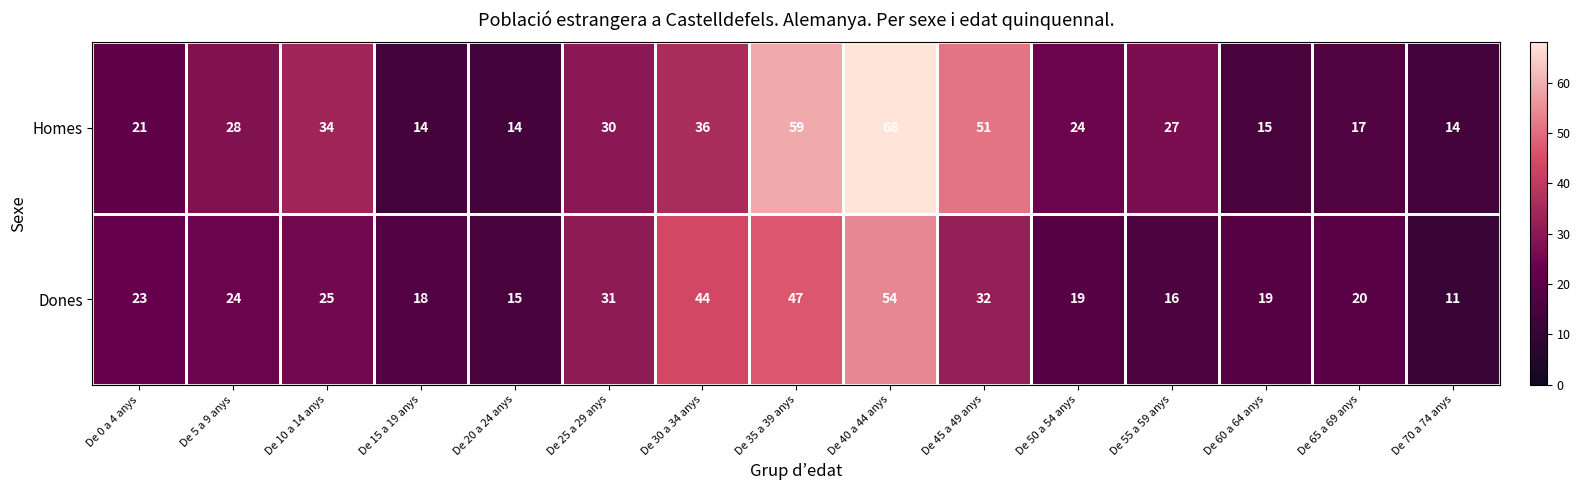

Which series has the widest spread of values?

Homes